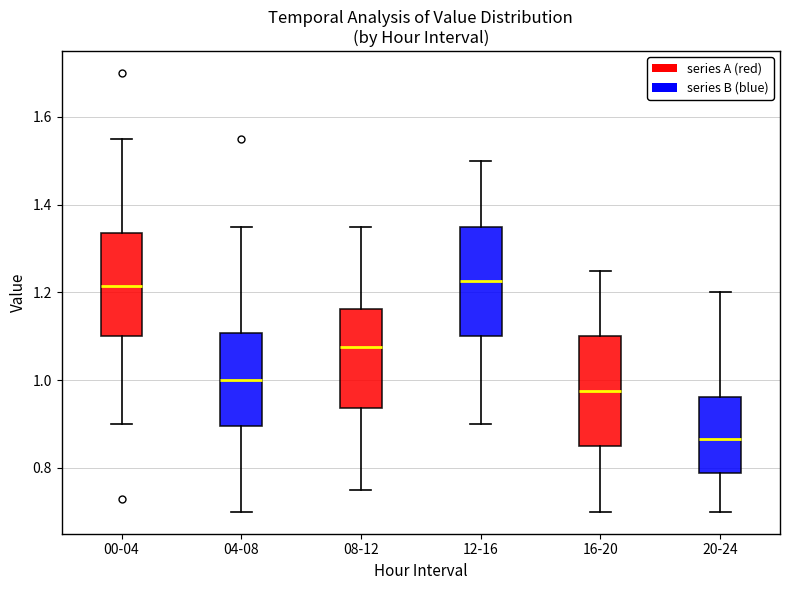

Where is the lower edge of the box for 16-20 on the y-axis? The values are not printed on the chart, so give them approximately, as read against the axis.

0.86